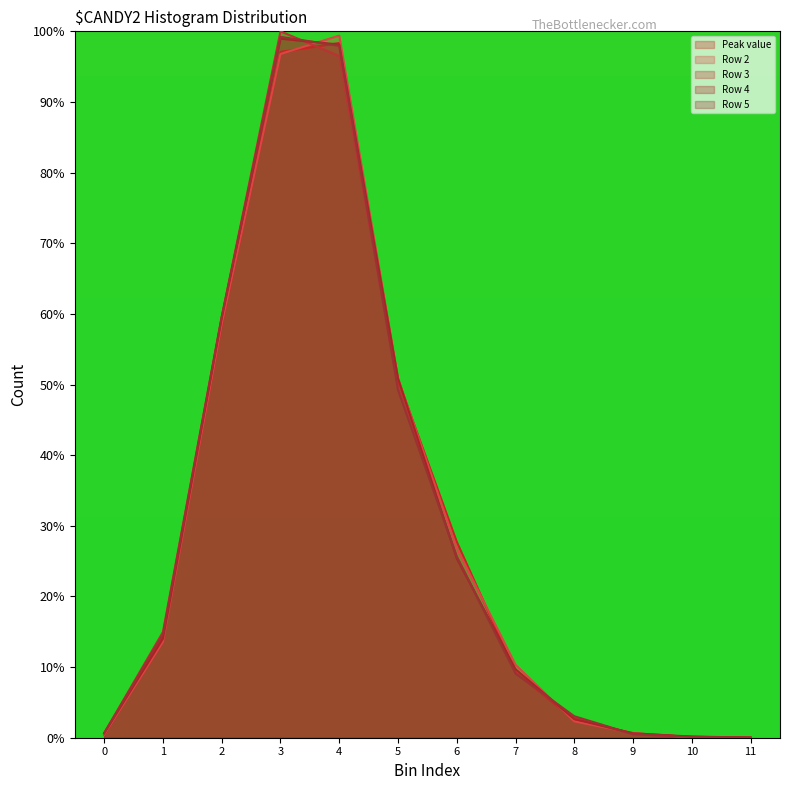

Is the value of Row 4 at 5 greater than the value of Peak value at 7?

Yes